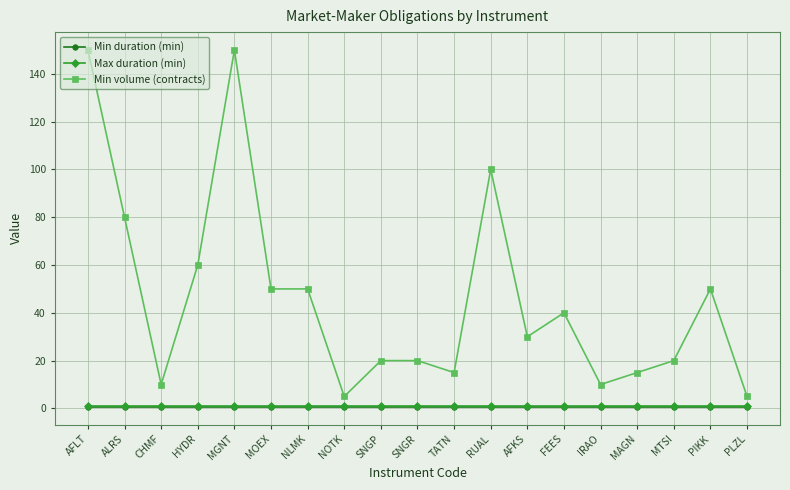

Reading right to left, extract all data points from this chart.

Min duration (min): 0.7	0.7	0.7	0.7	0.7	0.7	0.7	0.7	0.7	0.7	0.7	0.7	0.7	0.7	0.7	0.7	0.7	0.7	0.7
Max duration (min): 0.9	0.9	0.9	0.9	0.9	0.9	0.9	0.9	0.9	0.9	0.9	0.9	0.9	0.9	0.9	0.9	0.9	0.9	0.9
Min volume (contracts): 5.0	50.0	20.0	15.0	10.0	40.0	30.0	100.0	15.0	20.0	20.0	5.0	50.0	50.0	150.0	60.0	10.0	80.0	150.0